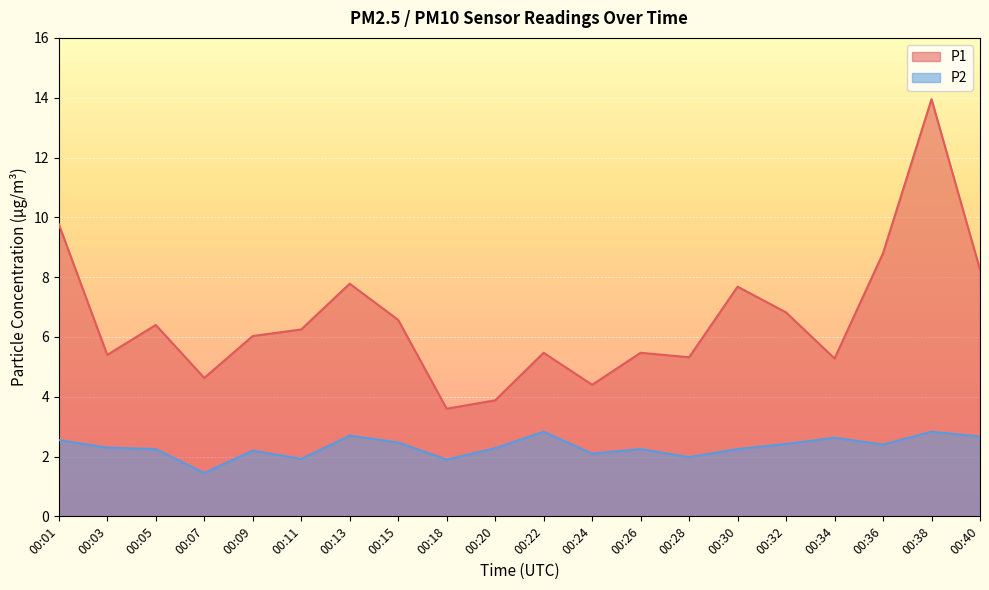

What is the smallest value displayed?

1.4